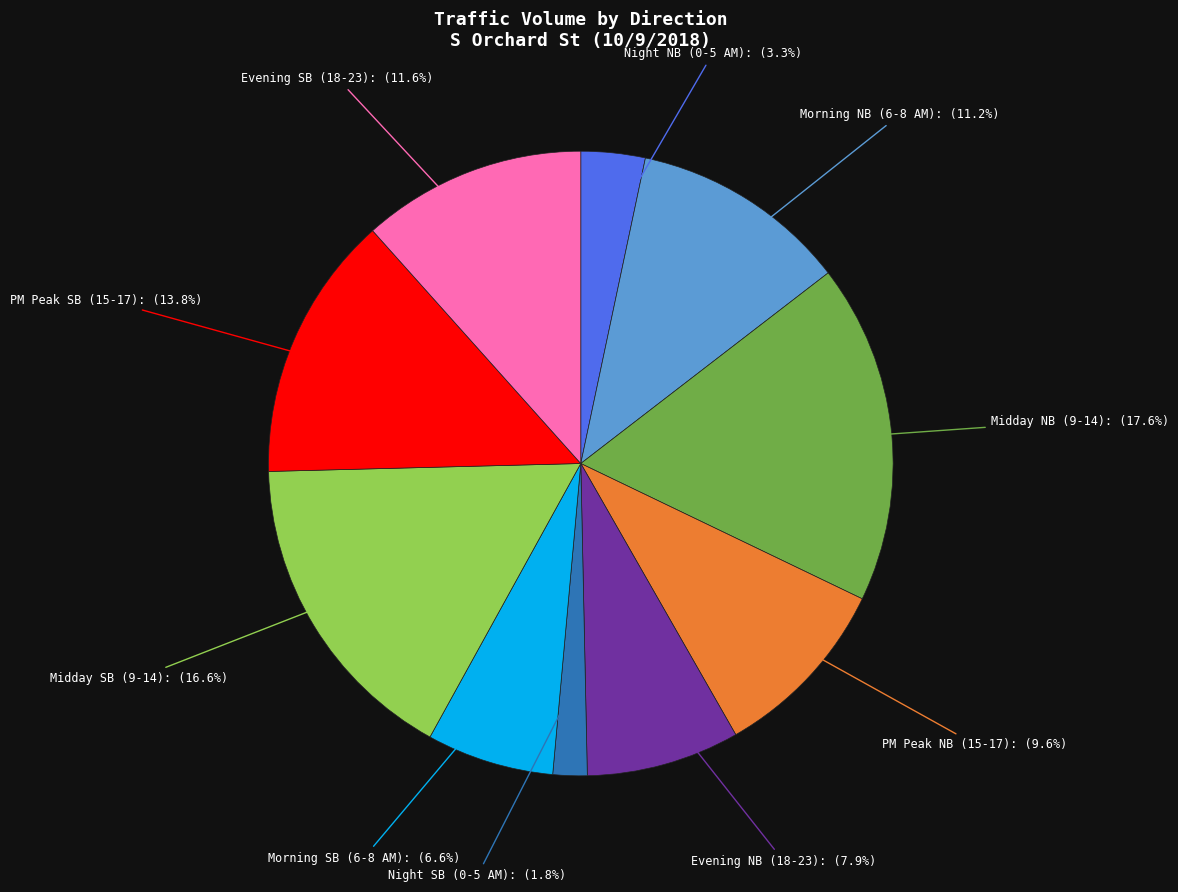

Does any single category account for the majority?

No